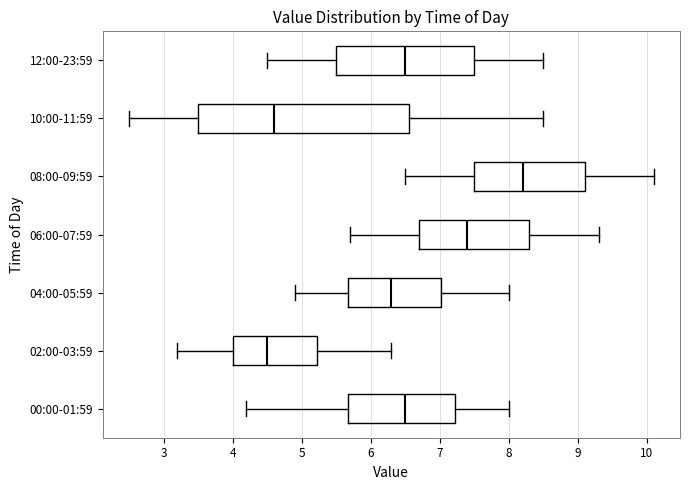

Reading bottom to top, transcribe this box plot: for each box, give where its median line is, the range the box spans, and where its two whiskers end, as read against the x-axis. The values are not printed on the chart, so give them approximately, as read against the axis.

00:00-01:59: median 6.5, box 5.7 to 7.2, whiskers 4.2 to 8.0
02:00-03:59: median 4.5, box 4.0 to 5.2, whiskers 3.2 to 6.3
04:00-05:59: median 6.3, box 5.7 to 7.0, whiskers 4.9 to 8.0
06:00-07:59: median 7.4, box 6.7 to 8.3, whiskers 5.7 to 9.3
08:00-09:59: median 8.2, box 7.5 to 9.1, whiskers 6.5 to 10.1
10:00-11:59: median 4.6, box 3.5 to 6.6, whiskers 2.5 to 8.5
12:00-23:59: median 6.5, box 5.5 to 7.5, whiskers 4.5 to 8.5